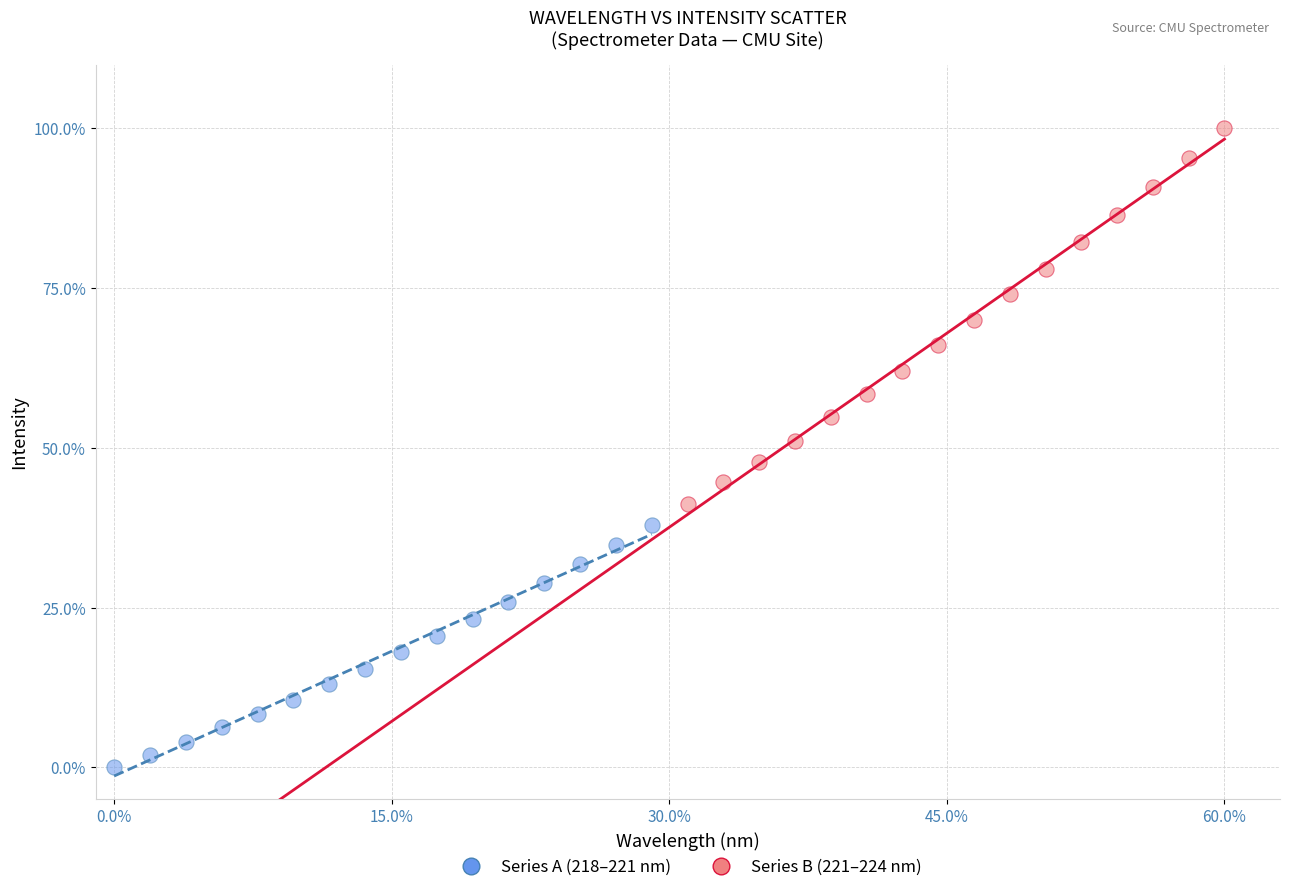

Which series has the largest Y range (max minus min)?

Series B (221–224 nm)